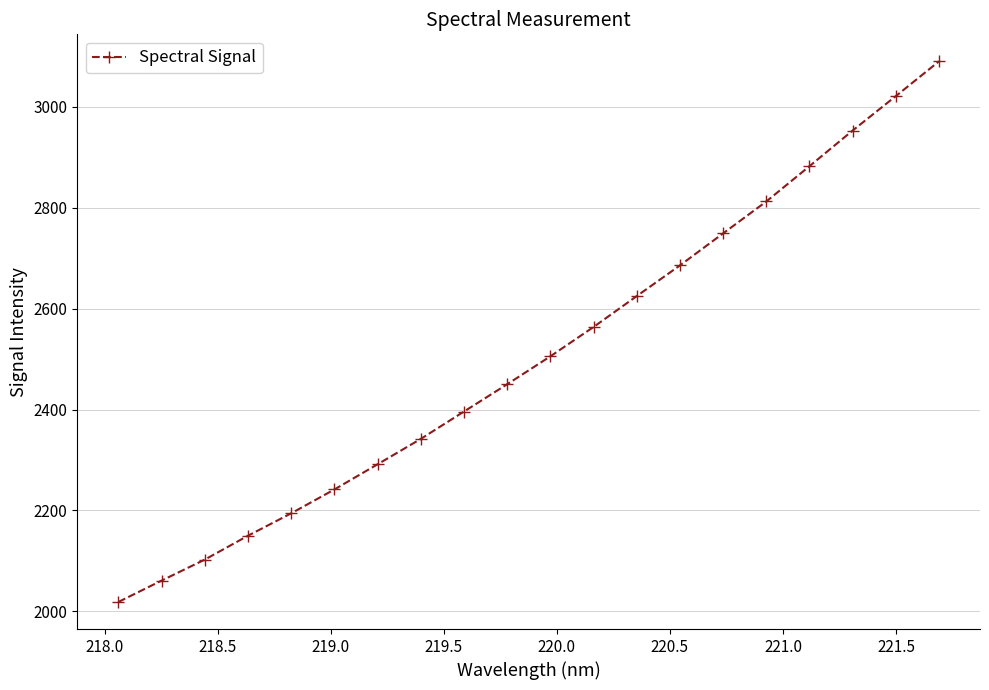

What is the smallest value displayed?

2018.6